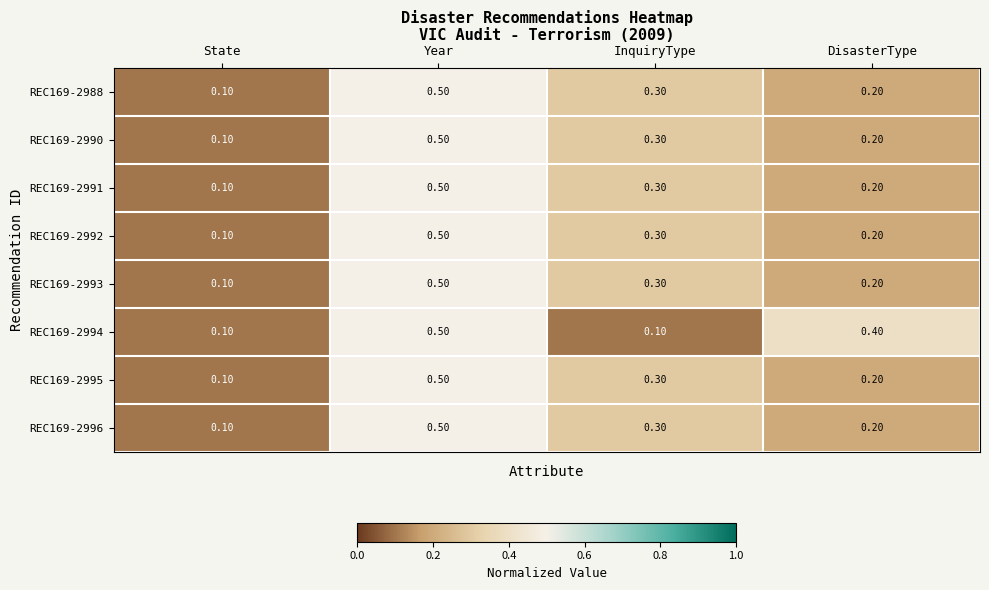

What is the difference between the highest and lowest values at InquiryType?

0.2